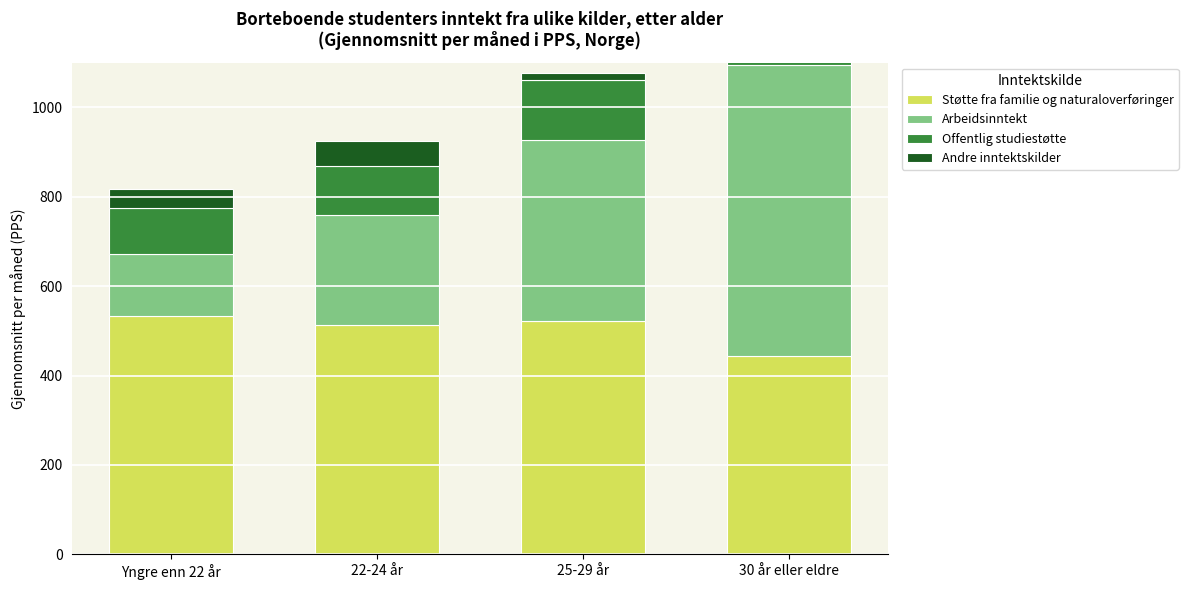

What is the minimum value for Offentlig studiestøtte?

103.1